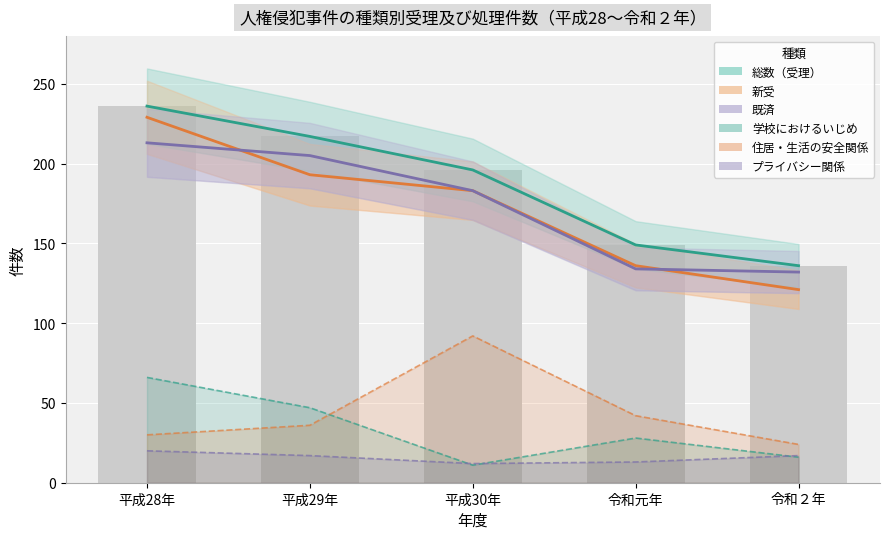

True or false: 既済 has a value of 205 at 平成29年.

True